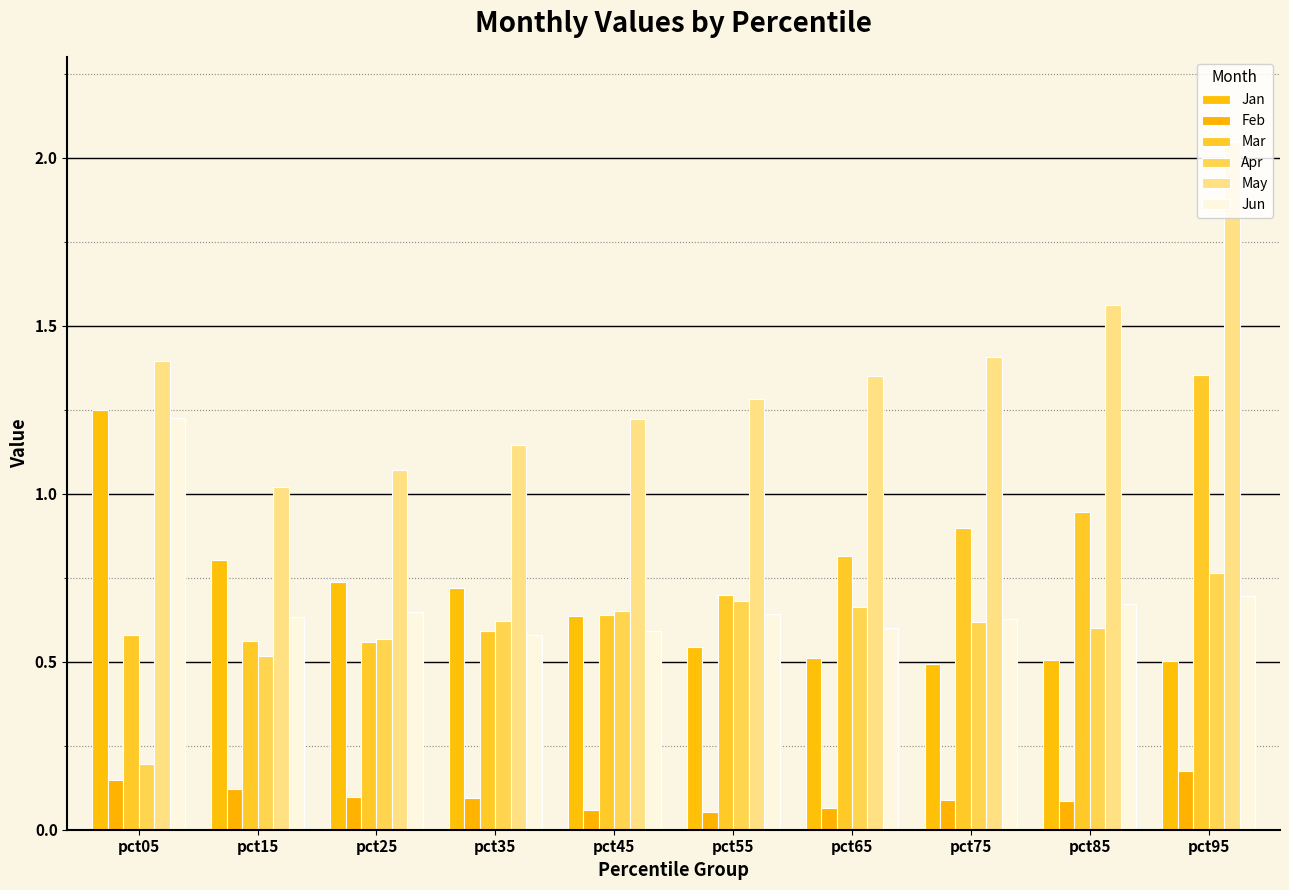

How many bars are there in total?

60